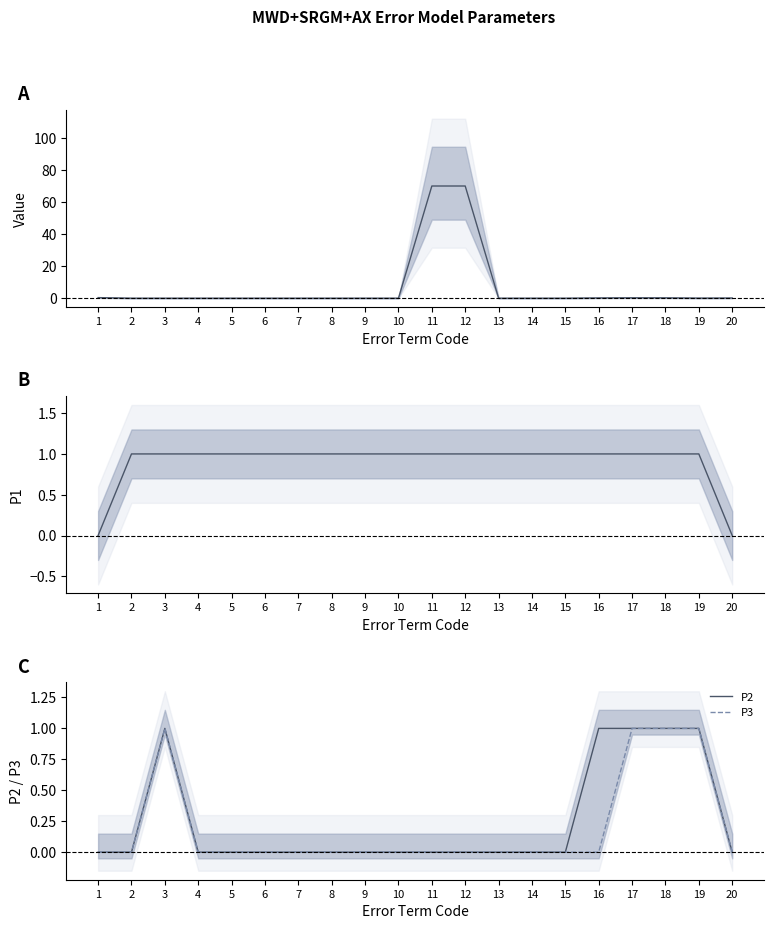

Between 6 and 20, which is larger?

20